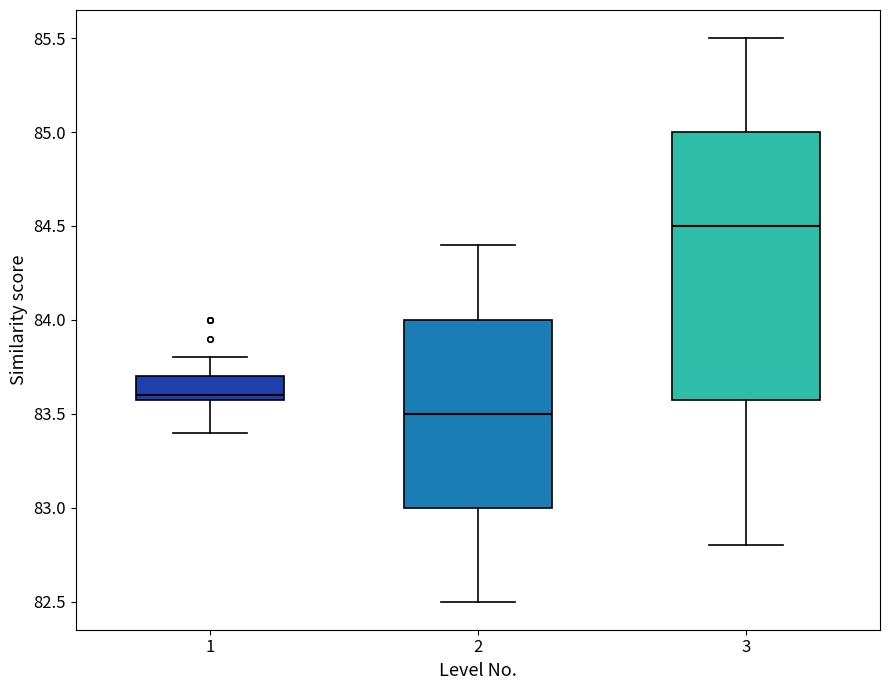

Reading left to right, transcribe this box plot: for each box, give where its median line is, the range the box spans, and where its two whiskers end, as read against the y-axis. The values are not printed on the chart, so give them approximately, as read against the axis.

1: median 83.6 (just above the box's lower edge), box 83.6 to 83.7, whiskers 83.4 to 83.8
2: median 83.5, box 83.0 to 84.0, whiskers 82.5 to 84.4
3: median 84.5, box 83.6 to 85.0, whiskers 82.8 to 85.5